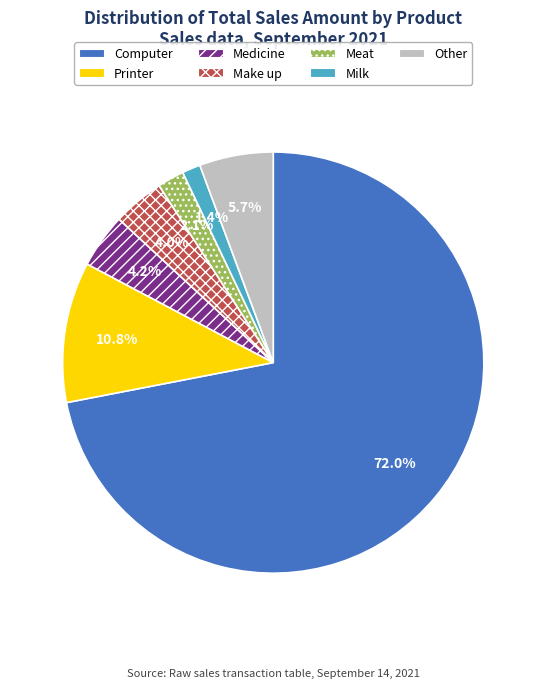

What percentage do Medicine and Printer together represent?

15.0%